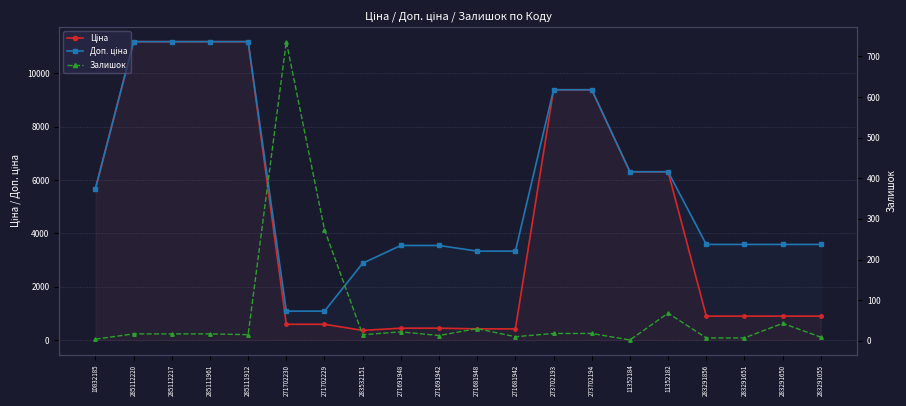

Which series has the largest total across all categories?

Доп. ціна